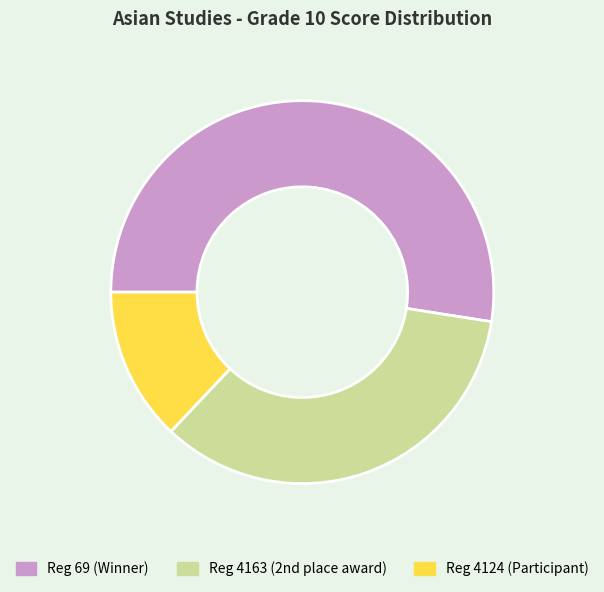

Is there a majority slice in this chart?

Yes